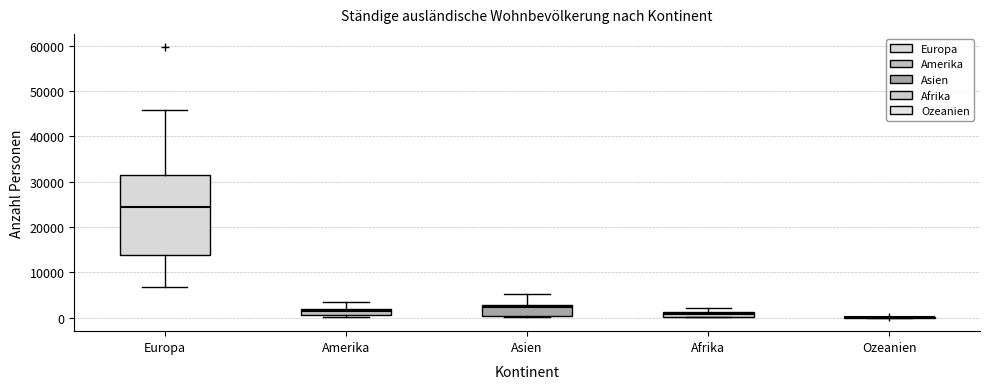

Which box is the tallest, from its lower edge to its upper edge?

Europa